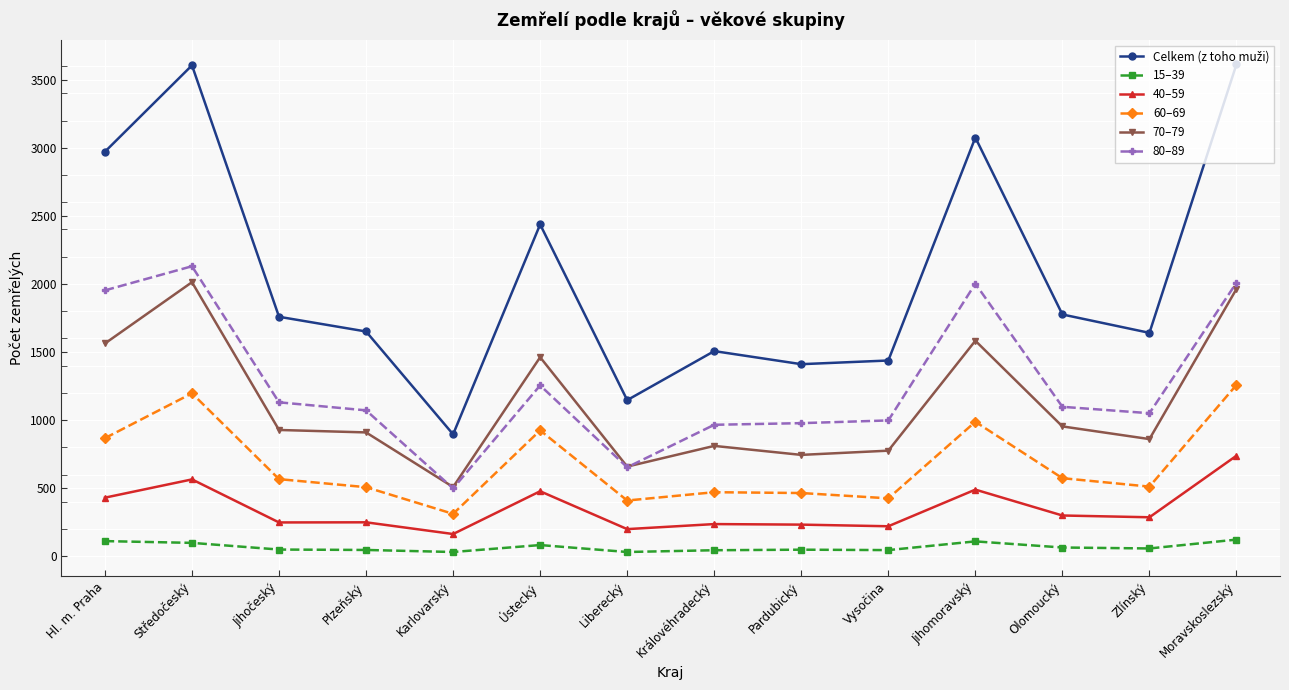

Where is the first local maximum for 40–59?

Středočeský